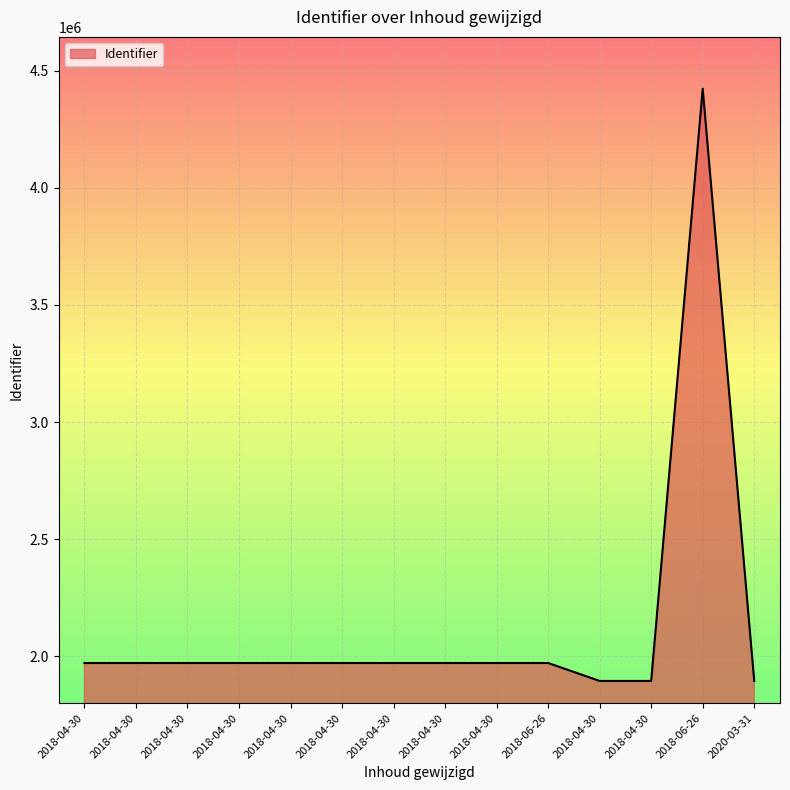

What is the difference between the second highest and second lowest values?

76585